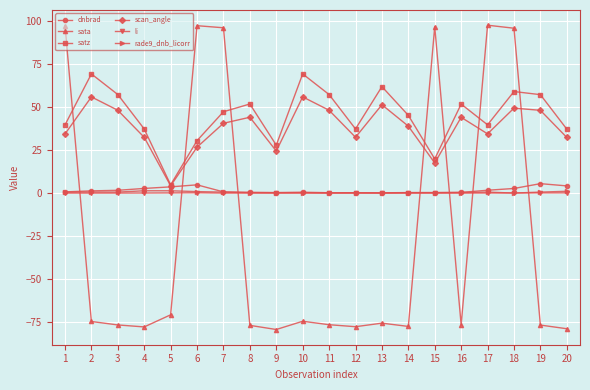

What is the sum of the sata values at 15 and 3?

20.1